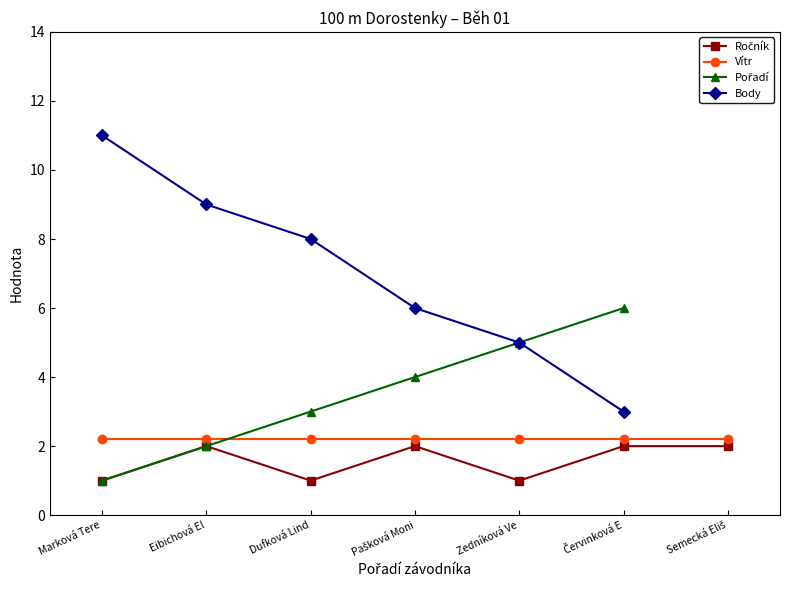

Between 2 and 6, which is larger?

6